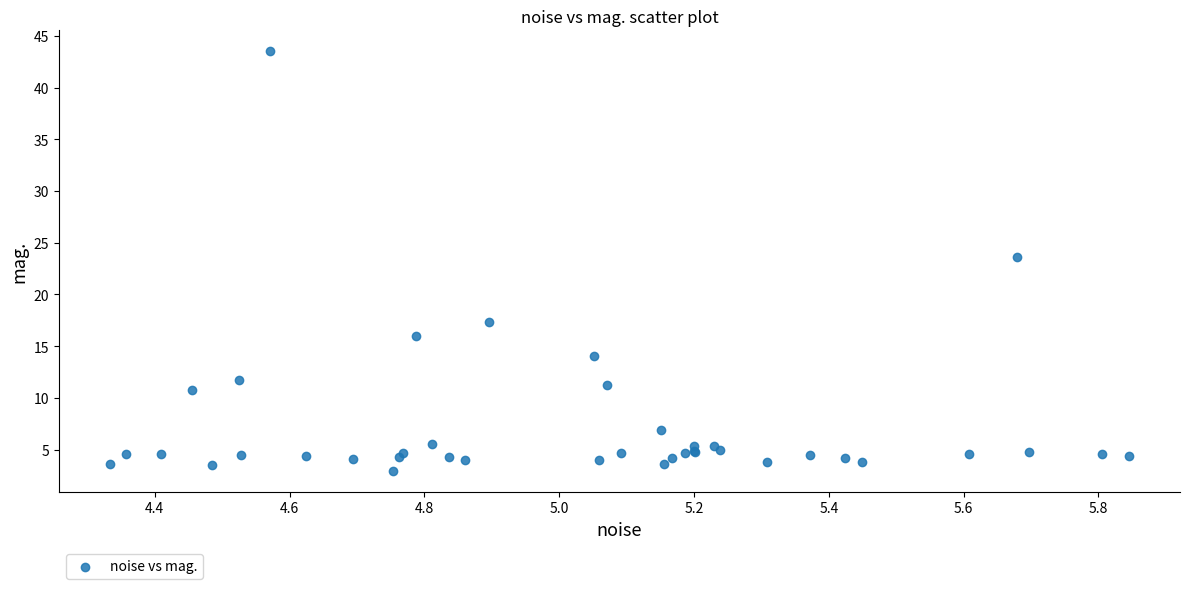

What Y value in the scatter plot is closest to 23?

23.6